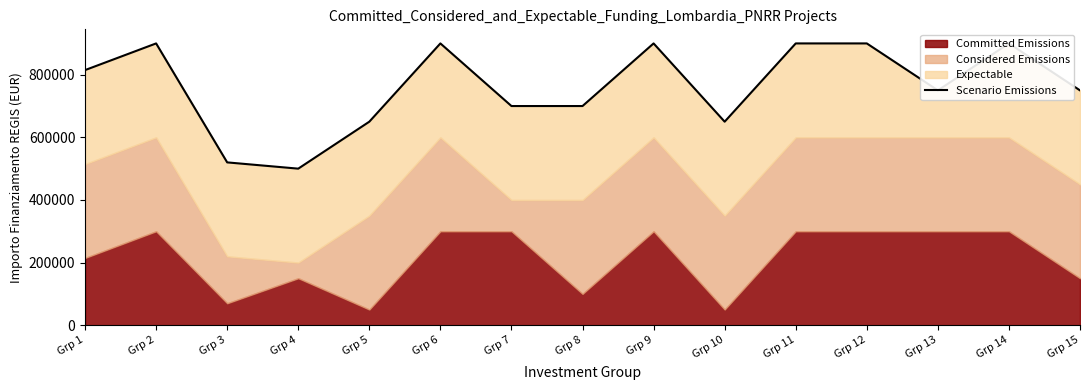

Reading right to left, extract all data points from this chart.

Grp 15=750000	Grp 14=900000	Grp 13=750000	Grp 12=900000	Grp 11=900000	Grp 10=650000	Grp 9=900000	Grp 8=700000	Grp 7=700000	Grp 6=900000	Grp 5=650000	Grp 4=500000	Grp 3=520000	Grp 2=900000	Grp 1=814800